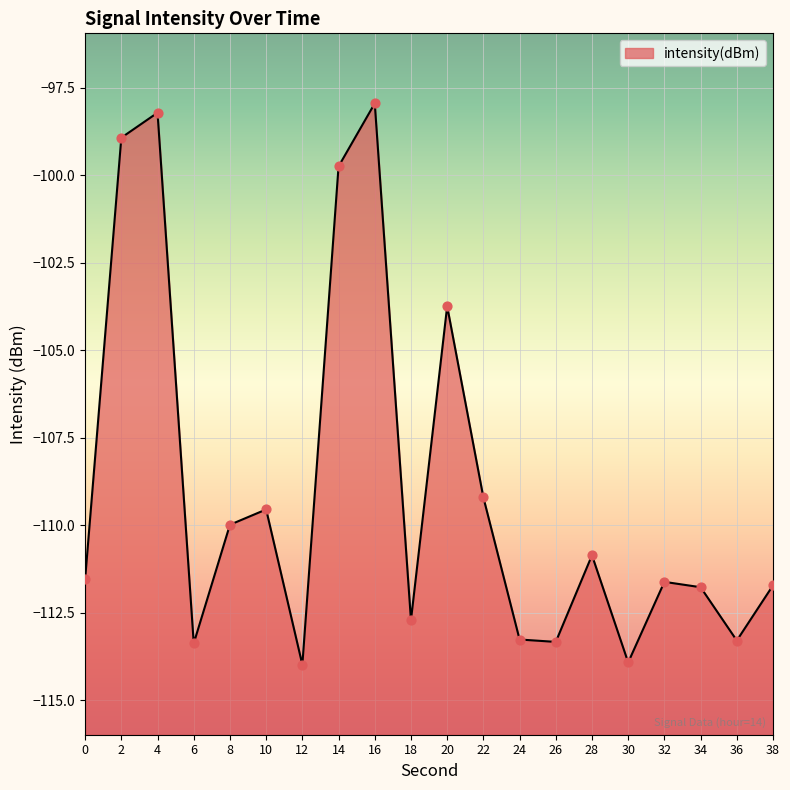

Between 12 and 34, which is larger?

34